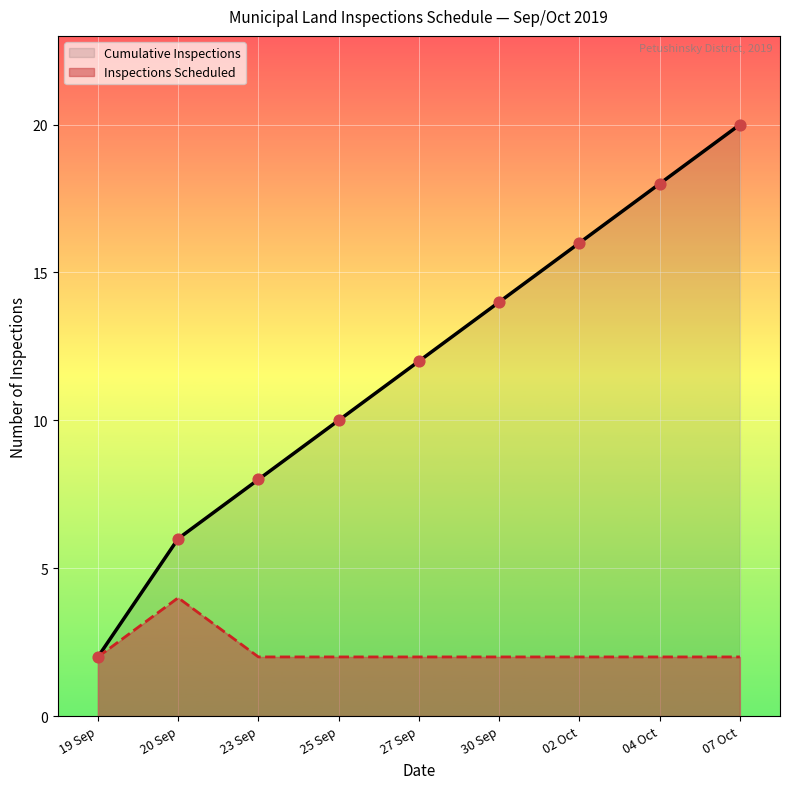

What is the total value across all series at 25 Sep?

12